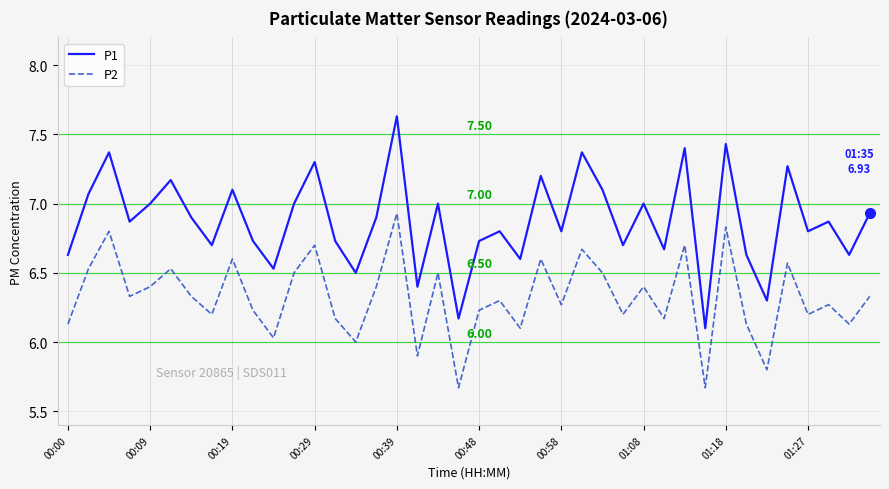

True or false: P1 and P2 cross at least once.

False